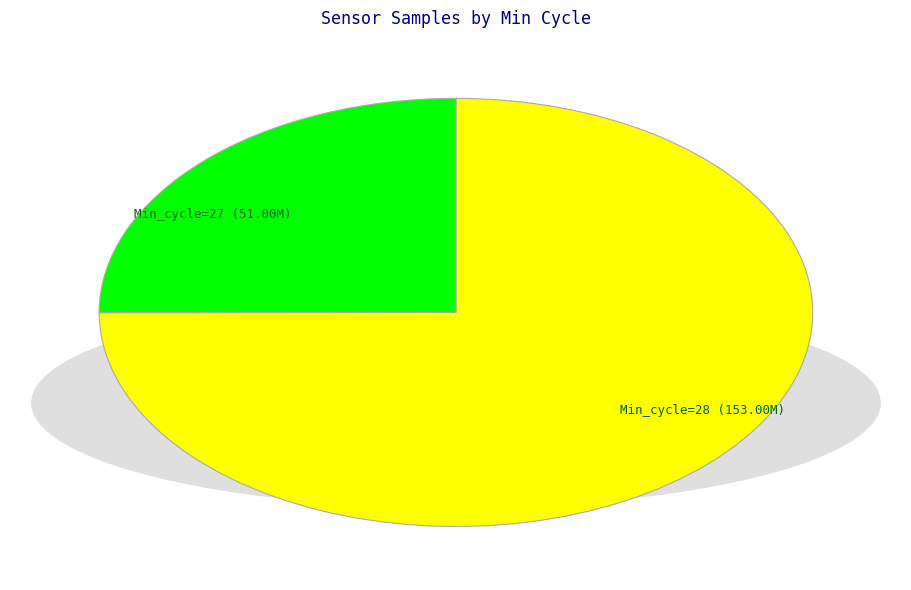

Between Min_cycle=28 (153.00M) and Min_cycle=27 (51.00M), which is larger?

Min_cycle=28 (153.00M)